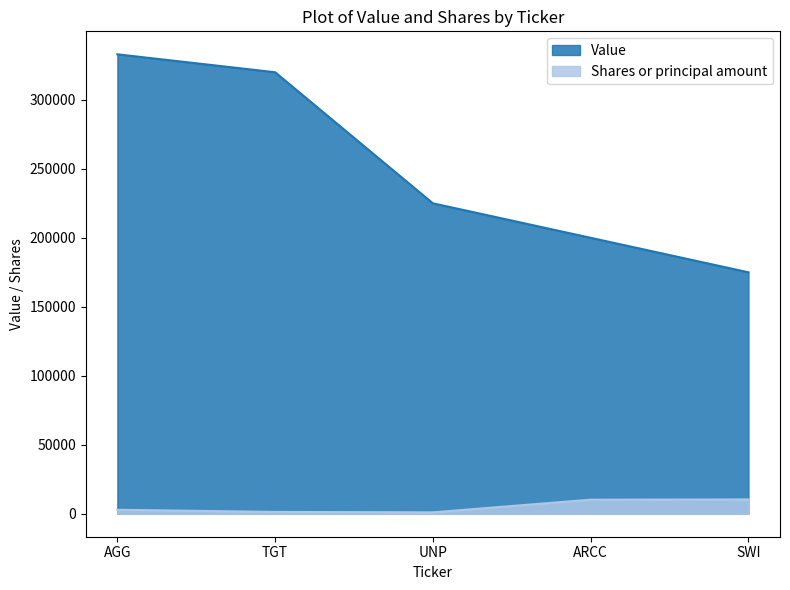

Rank the series by their average value, from highest to lowest.

Value, Shares or principal amount